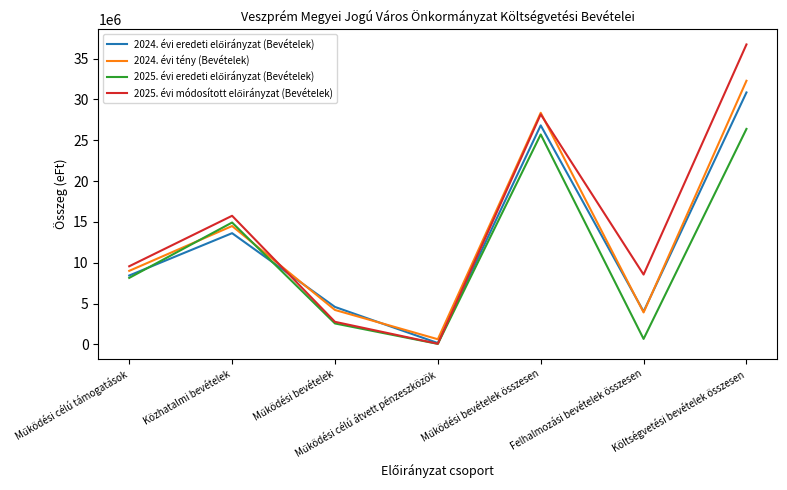

What is the total value across all series at Költségvetési bevételek összesen?

126277687